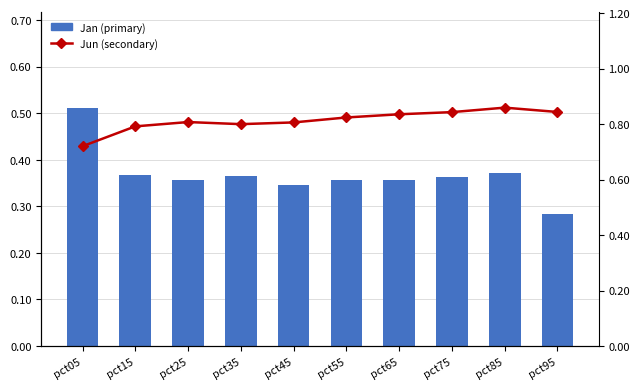

How many Jan (primary) values are between 0 and 1?

10